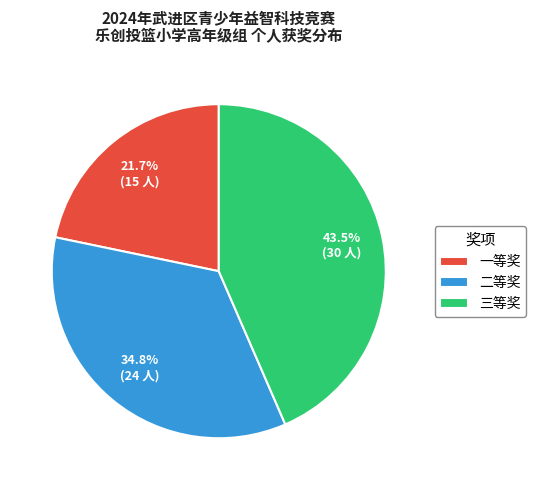

What is the ratio of the value at 一等奖 to the value at 二等奖?

0.6